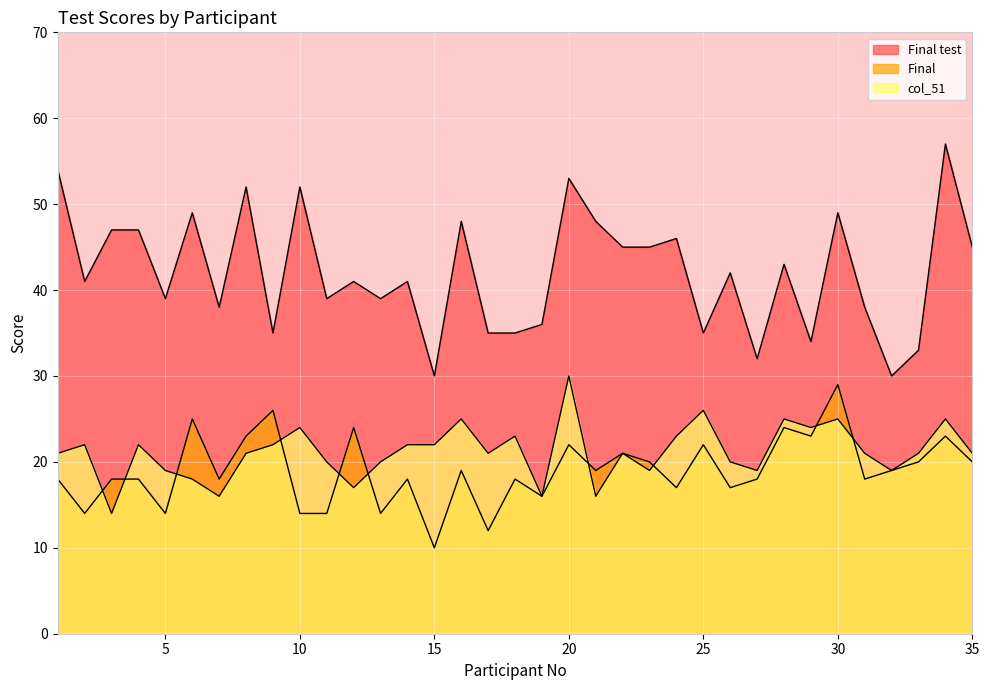

At which label does Final test reach its minimum?

15